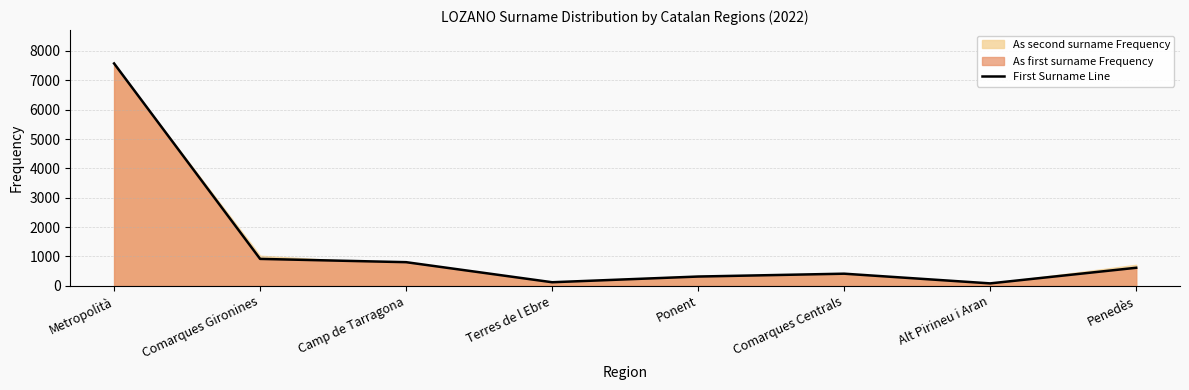

What is the label of the 7th point from the left?

Alt Pirineu i Aran